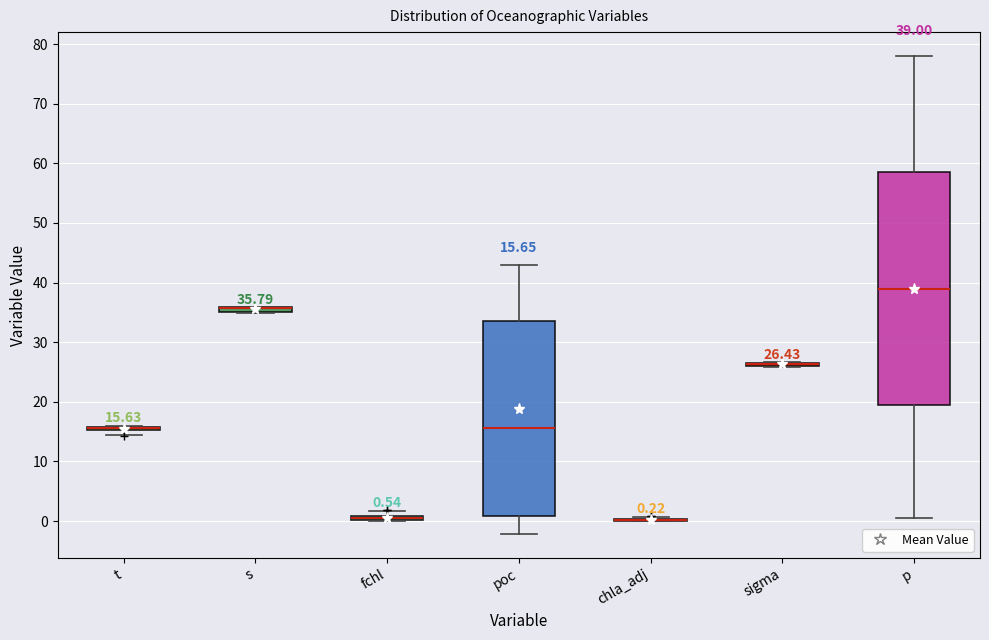

Comparing the boxes themselves (not the whiskers), which one is the tallest?

p